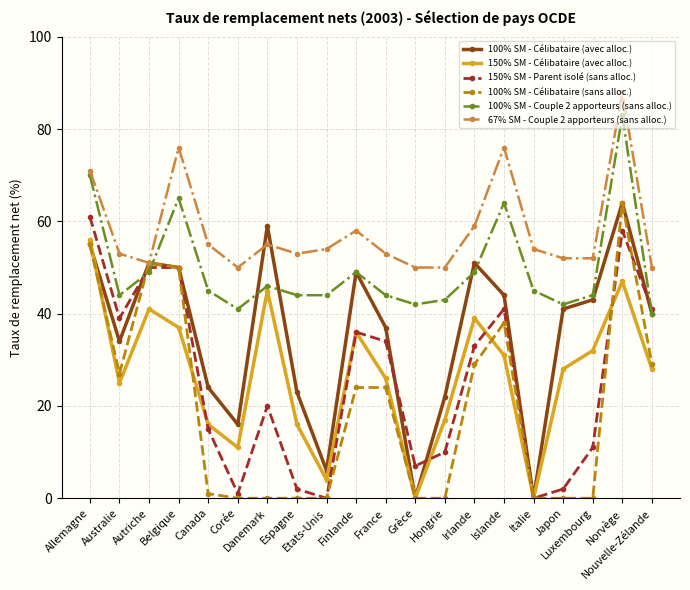

Reading left to right, list all the values displayed in this chart.

100% SM - Célibataire (avec alloc.): 55	34	51	50	24	16	59	23	6	49	37	0	22	51	44	0	41	43	64	40
150% SM - Célibataire (avec alloc.): 56	25	41	37	16	11	45	16	4	36	26	0	17	39	31	0	28	32	47	28
150% SM - Parent isolé (sans alloc.): 61	39	50	50	15	1	20	2	0	36	34	7	10	33	41	0	2	11	58	41
100% SM - Célibataire (sans alloc.): 55	27	51	50	1	0	0	0	0	24	24	0	0	29	38	0	0	0	64	29
100% SM - Couple 2 apporteurs (sans alloc.): 70	44	49	65	45	41	46	44	44	49	44	42	43	49	64	45	42	44	83	40
67% SM - Couple 2 apporteurs (sans alloc.): 71	53	51	76	55	50	55	53	54	58	53	50	50	59	76	54	52	52	88	50